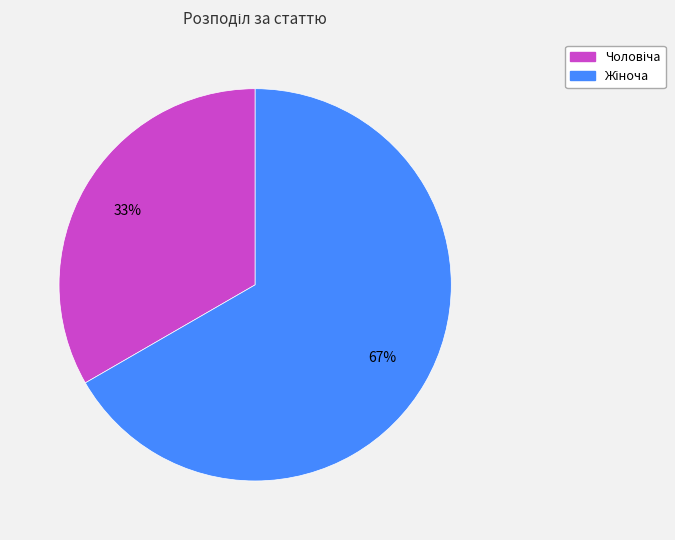

How many segments does this pie chart have?

2